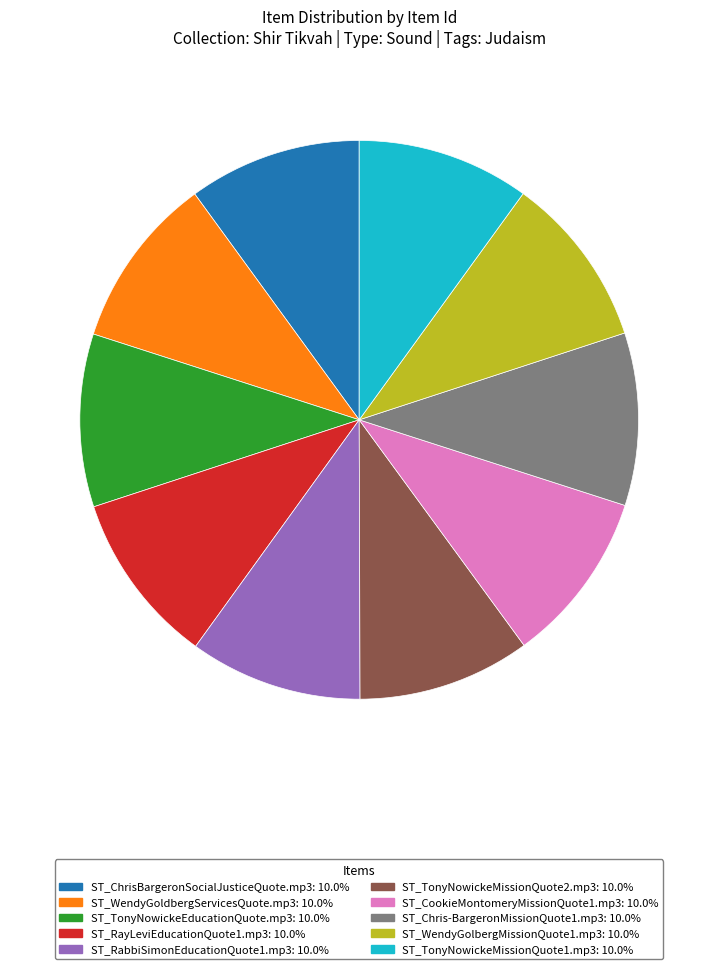

Approximately how many times larger is the value at ST_Chris-BargeronMissionQuote1.mp3 compared to ST_TonyNowickeMissionQuote2.mp3?

1.0